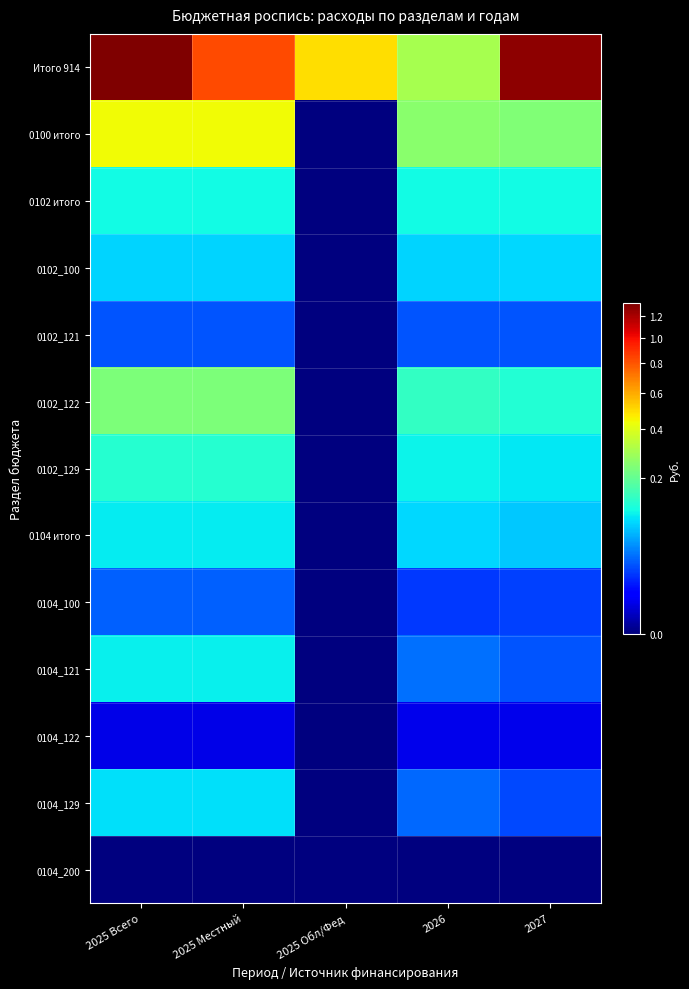

Reading right to left, what are all the values shown in this chart?

Итого 914: 2027=12783987.8	2026=2982027.8	2025 Обл/Фед=4895127.8	2025 Местный=8286300.0	2025 Всего=13181427.8
0100 итого: 2027=2405600.0	2026=2564300.0	2025 Обл/Фед=0.0	2025 Местный=4350627.8	2025 Всего=4350627.8
0102 итого: 2027=1130000.0	2026=1120000.0	2025 Обл/Фед=0.0	2025 Местный=1113000.0	2025 Всего=1113000.0
0102_100: 2027=865000.0	2026=860000.0	2025 Обл/Фед=0.0	2025 Местный=855000.0	2025 Всего=855000.0
0102_121: 2027=265000.0	2026=260000.0	2025 Обл/Фед=0.0	2025 Местный=258000.0	2025 Всего=258000.0
0102_122: 2027=1275600.0	2026=1444300.0	2025 Обл/Фед=0.0	2025 Местный=2350827.8	2025 Всего=2350827.8
0102_129: 2027=980500.0	2026=1056000.0	2025 Обл/Фед=0.0	2025 Местный=1313000.0	2025 Всего=1313000.0
0104 итого: 2027=770000.0	2026=870000.0	2025 Обл/Фед=0.0	2025 Местный=1005000.0	2025 Всего=1005000.0
0104_100: 2027=210500.0	2026=186000.0	2025 Обл/Фед=0.0	2025 Местный=308000.0	2025 Всего=308000.0
0104_121: 2027=268100.0	2026=363000.0	2025 Обл/Фед=0.0	2025 Местный=1024827.8	2025 Всего=1024827.8
0104_122: 2027=38000.0	2026=37000.0	2025 Обл/Фед=0.0	2025 Местный=35000.0	2025 Всего=35000.0
0104_129: 2027=230100.0	2026=326000.0	2025 Обл/Фед=0.0	2025 Местный=924827.8	2025 Всего=924827.8
0104_200: 2027=0.0	2026=0.0	2025 Обл/Фед=0.0	2025 Местный=0.0	2025 Всего=0.0